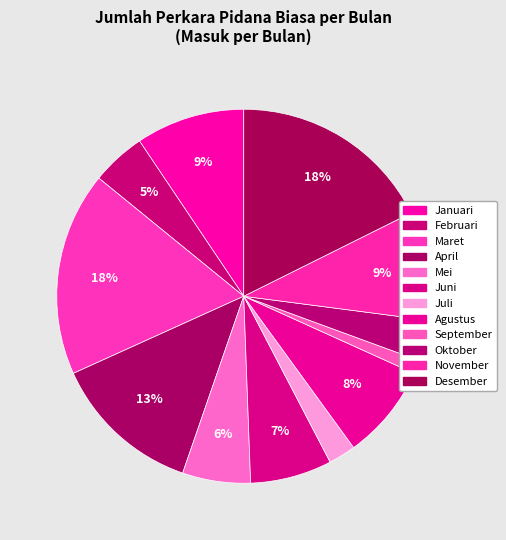

Do November and Maret together represent more than half of the pie?

No